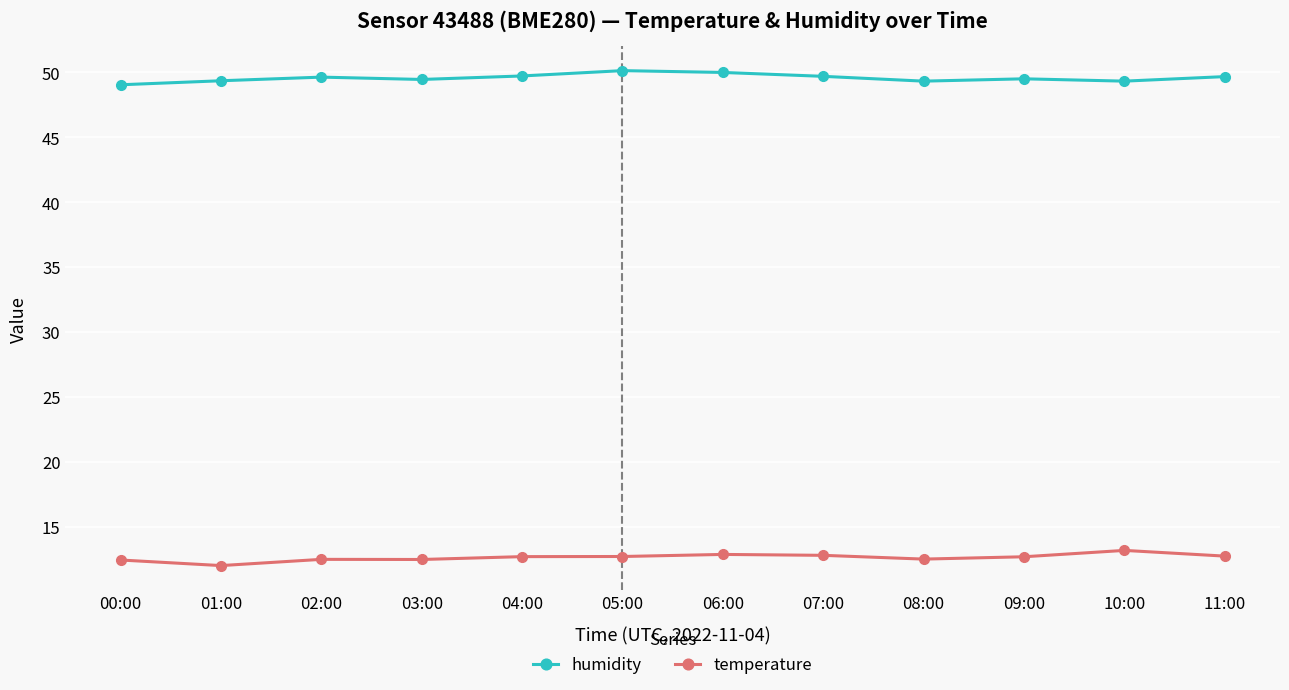

What is the difference between the highest and lowest values at 01:00?

37.4